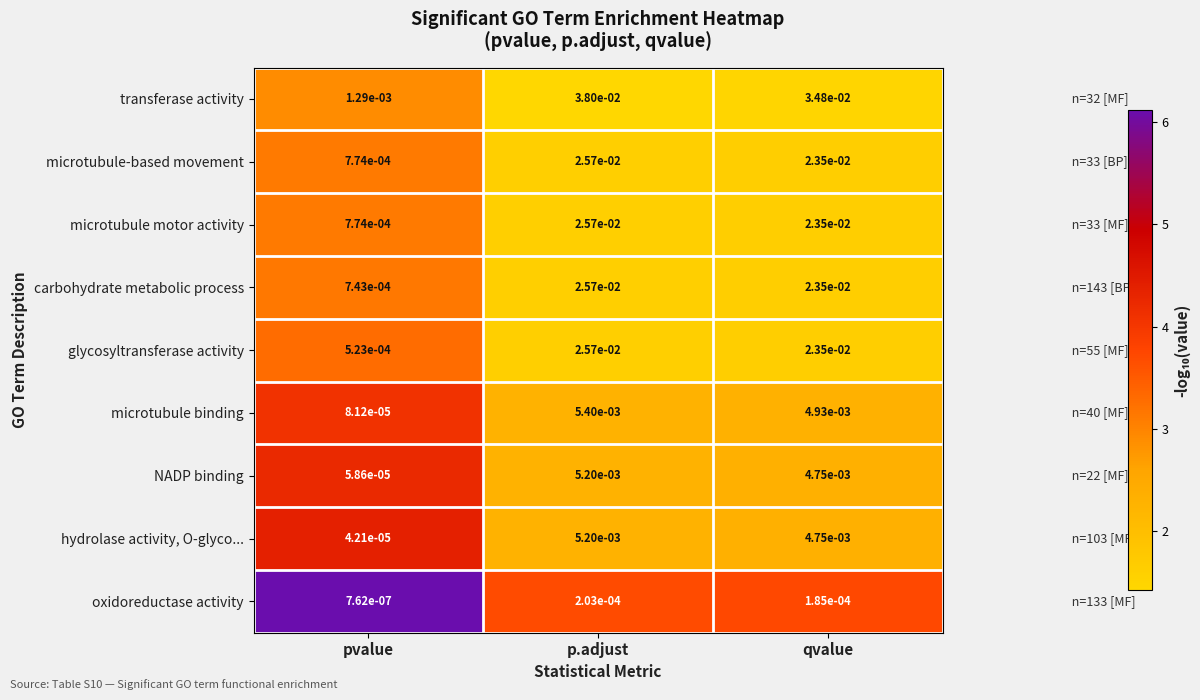

At which label is carbohydrate metabolic process closest to 0?

pvalue